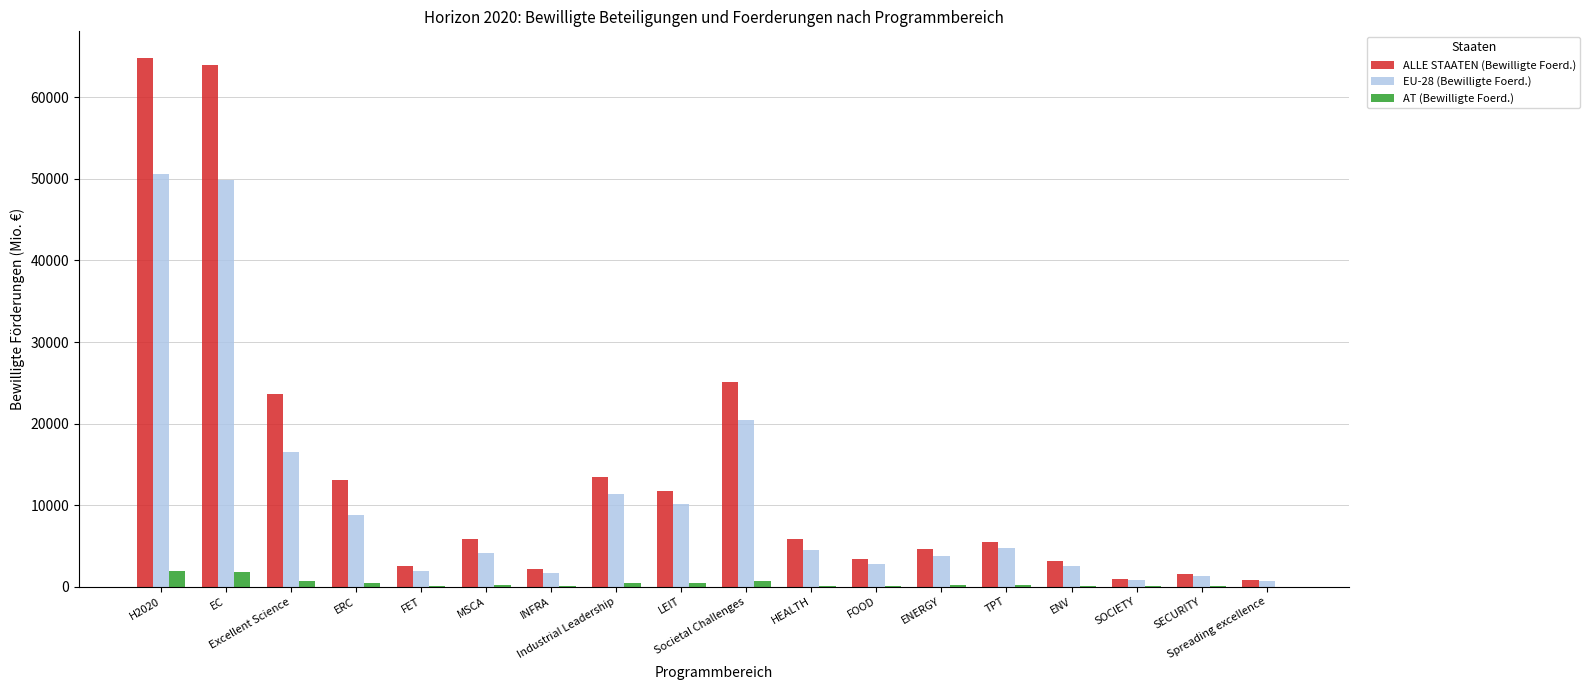

What is the highest value of the EU-28 (Bewilligte Foerd.) series?

50661.7